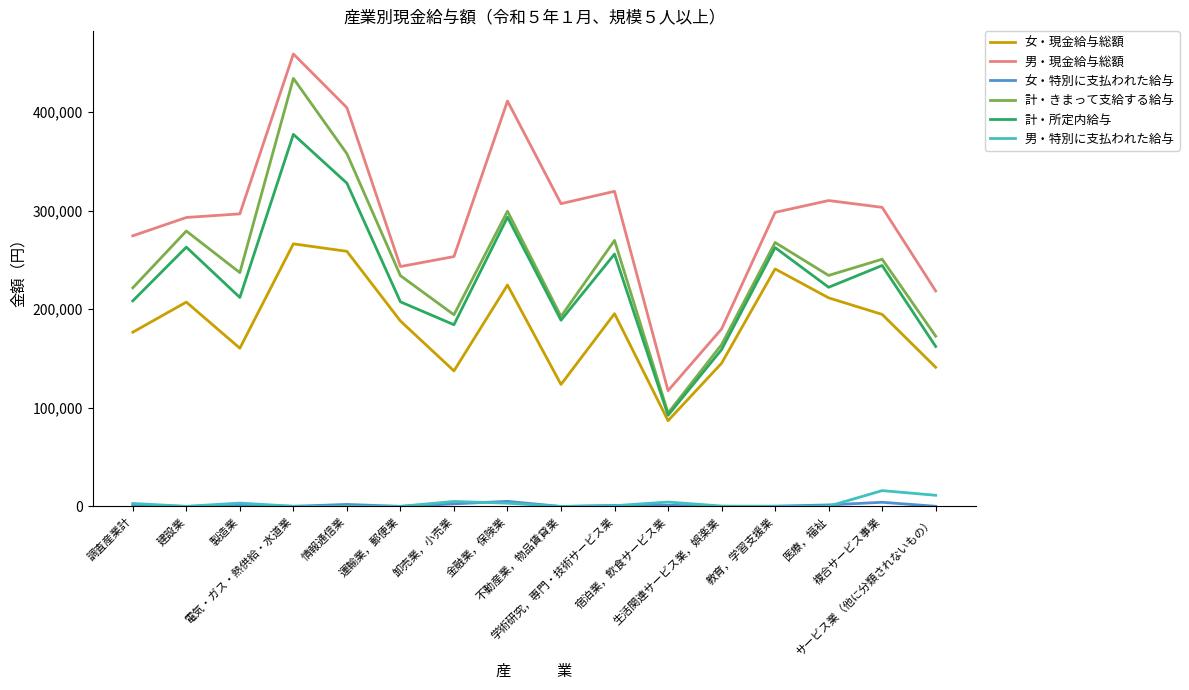

The value of 男・特別に支払われた給与 at 情報通信業 is 163. True or false?

True